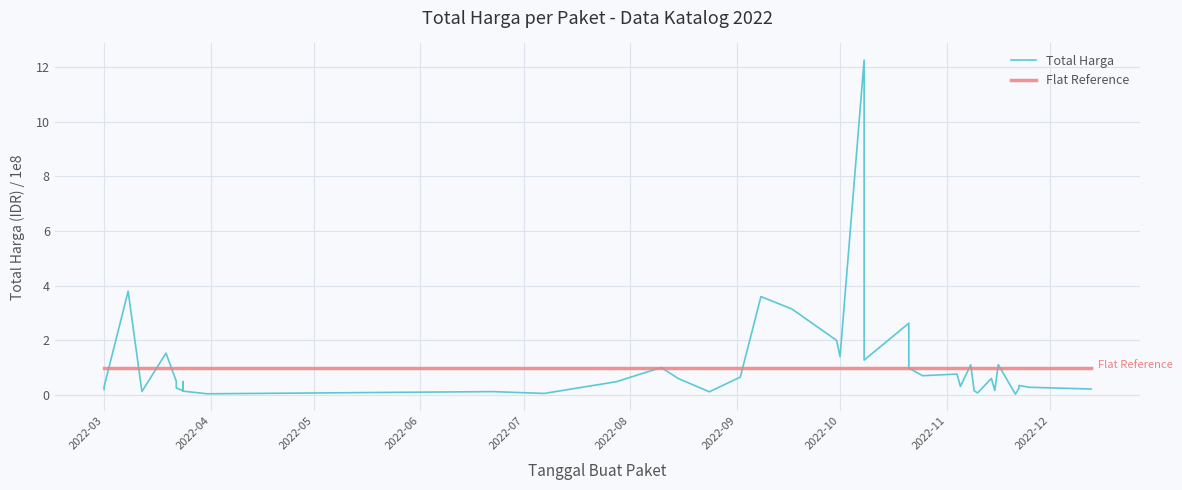

Reading left to right, extract all data points from this chart.

Total Harga: 0.2	0.3	3.8	0.1	1.5	0.5	0.3	0.1	0.5	0.1	0.0	0.1	0.1	0.5	1.0	0.6	0.1	0.7	3.6	3.1	2.0	1.4	12.2	1.3	2.6	1.0	0.7	0.8	0.3	1.1	0.1	0.1	0.6	0.2	1.1	0.0	0.2	0.3	0.3	0.2
Flat Reference: 1.0	1.0	1.0	1.0	1.0	1.0	1.0	1.0	1.0	1.0	1.0	1.0	1.0	1.0	1.0	1.0	1.0	1.0	1.0	1.0	1.0	1.0	1.0	1.0	1.0	1.0	1.0	1.0	1.0	1.0	1.0	1.0	1.0	1.0	1.0	1.0	1.0	1.0	1.0	1.0